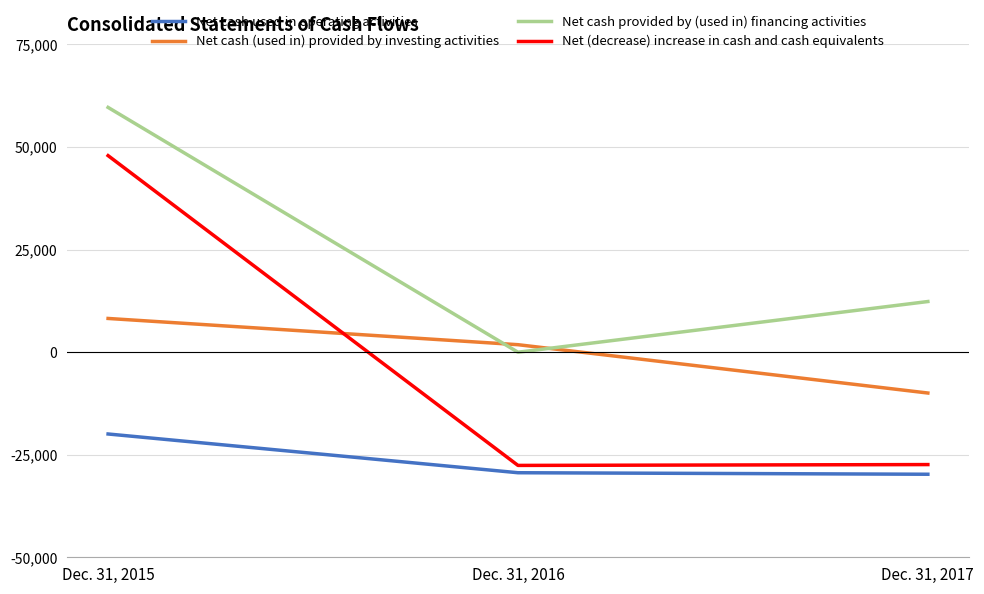

Is the value of Net (decrease) increase in cash and cash equivalents at Dec. 31, 2015 greater than the value of Net cash (used in) provided by investing activities at Dec. 31, 2016?

Yes